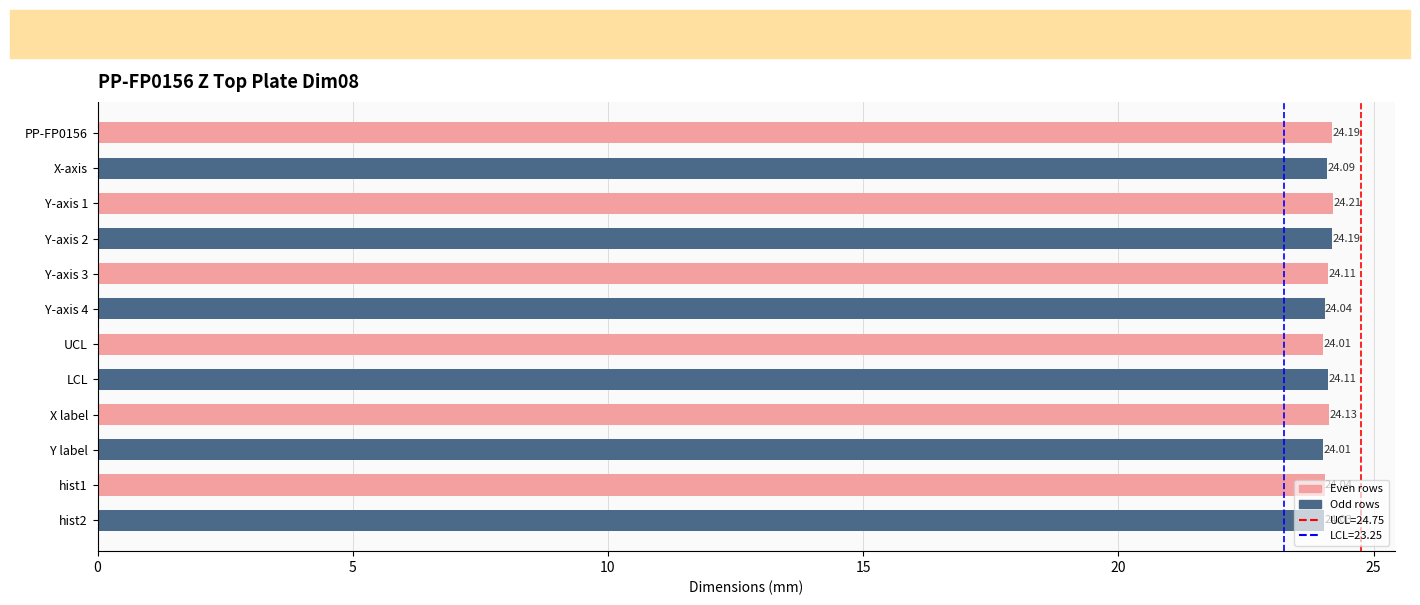

What is the average value?

24.1